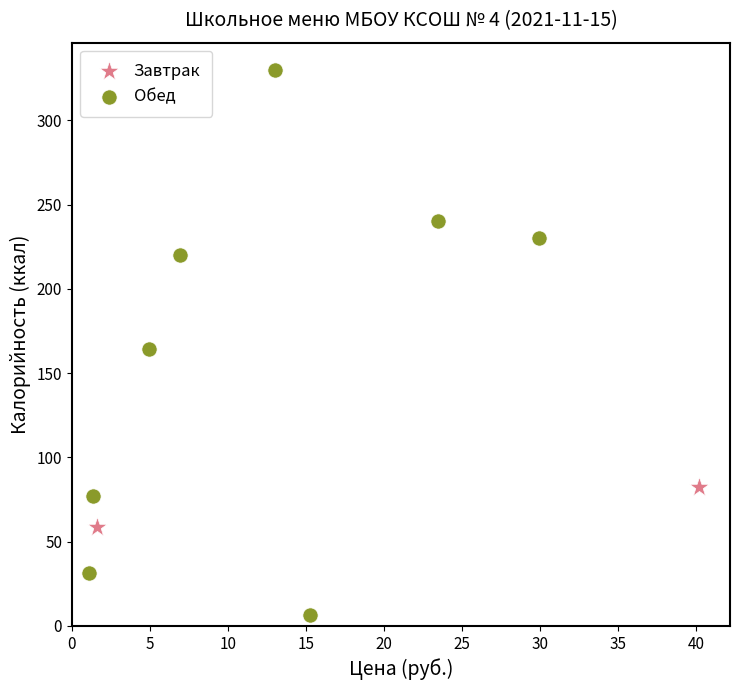

What are all the series names shown in the legend?

Завтрак, Обед